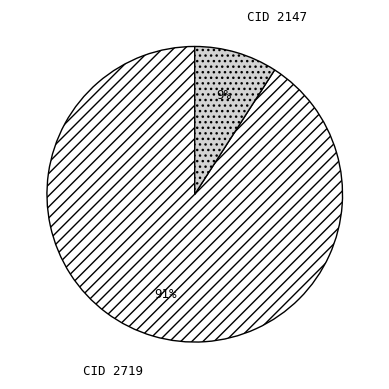

How many slices are in this pie chart?

2